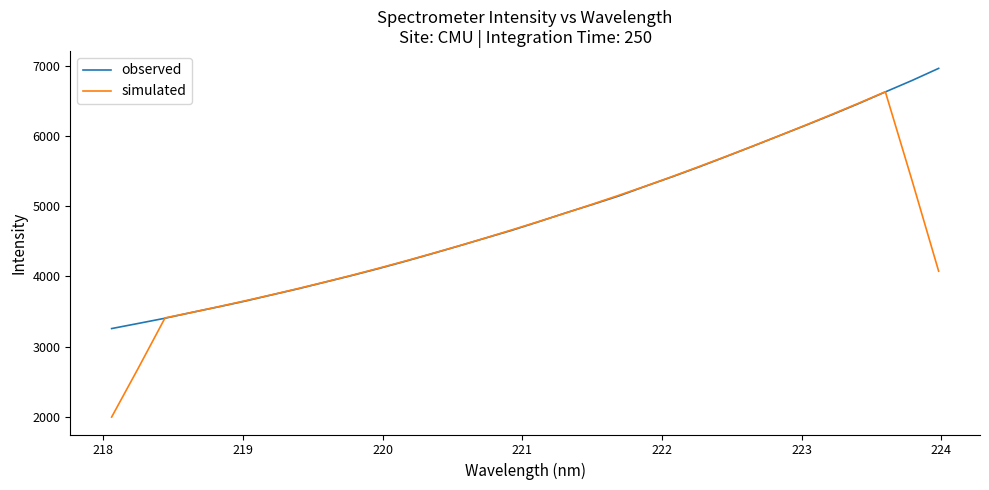

Which series has the widest spread of values?

simulated